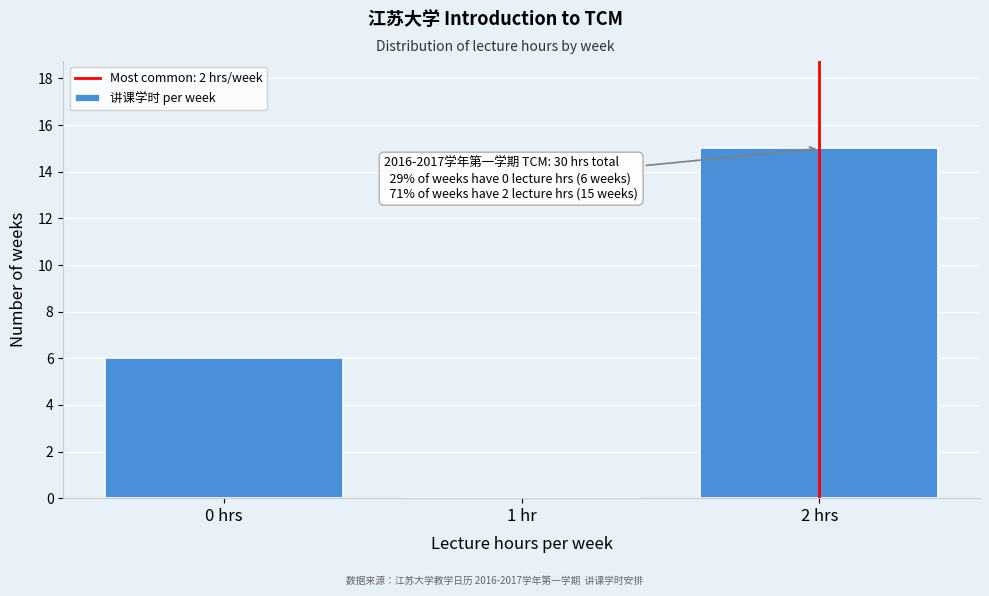

Reading left to right, extract all data points from this chart.

0 hrs=6	1 hr=0	2 hrs=15